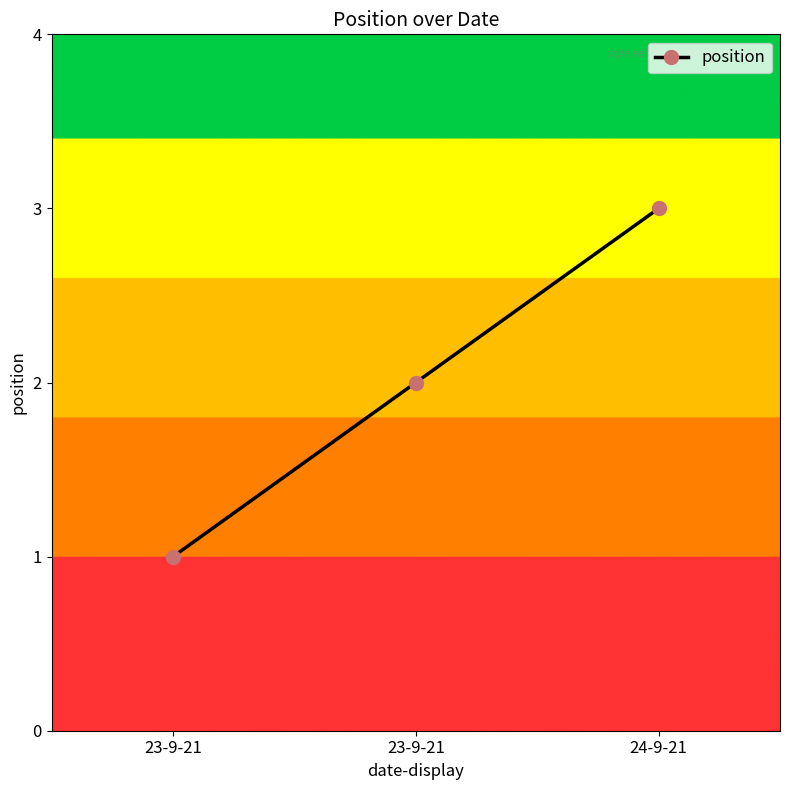

Rank the categories by value from highest to lowest.

24-9-21, 23-9-21, 23-9-21